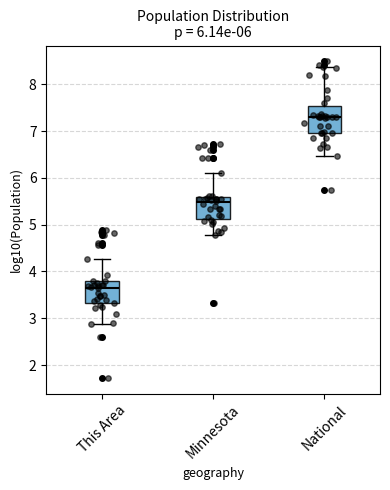

Which box has the lowest median line?

This Area